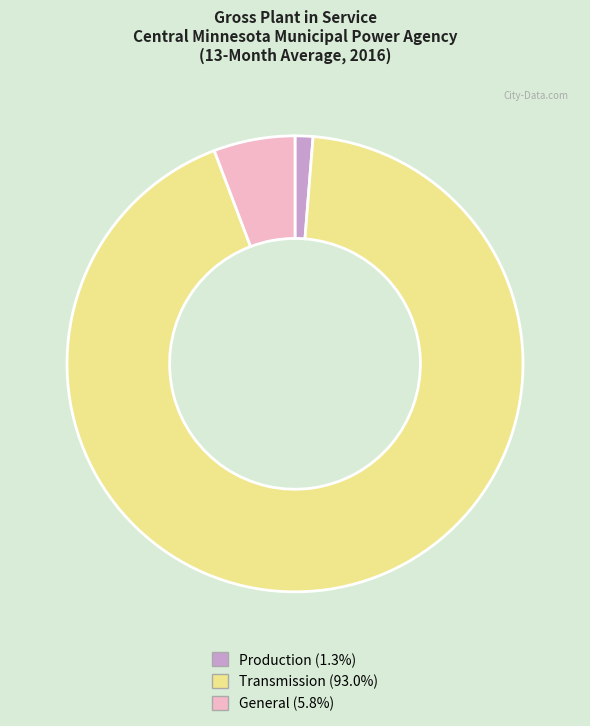

Approximately how many times larger is the value at General compared to Production?

4.6